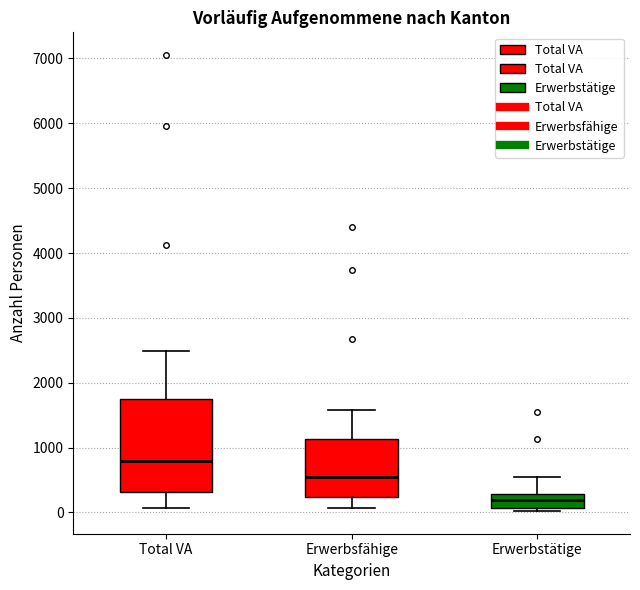

Which box is the tallest, from its lower edge to its upper edge?

Total VA